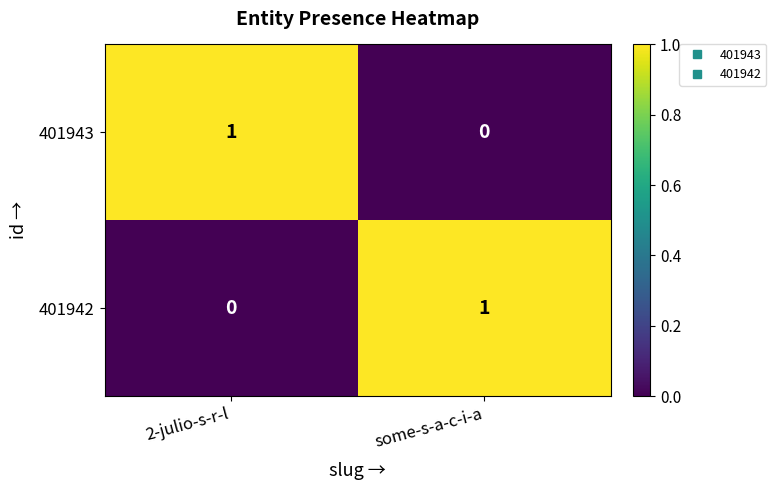

Reading left to right, transcribe all the data shown in this chart.

401943: 1	0
401942: 0	1